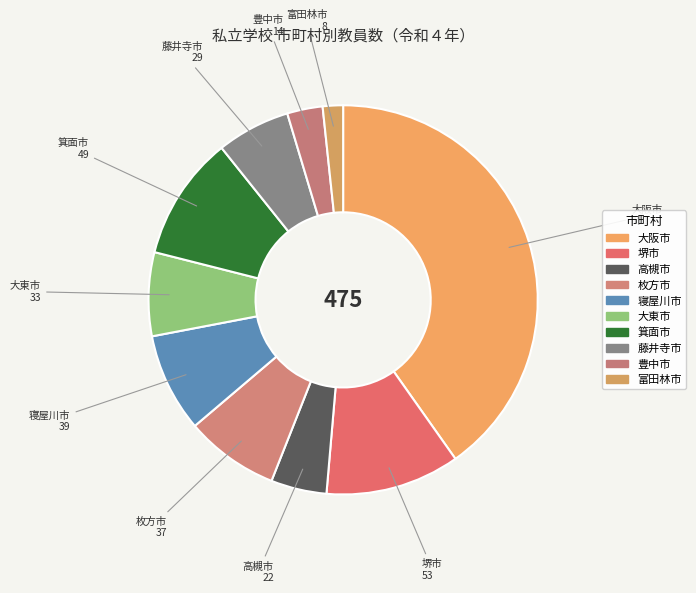

Is it true that 箕面市 is 2% of the pie?

False